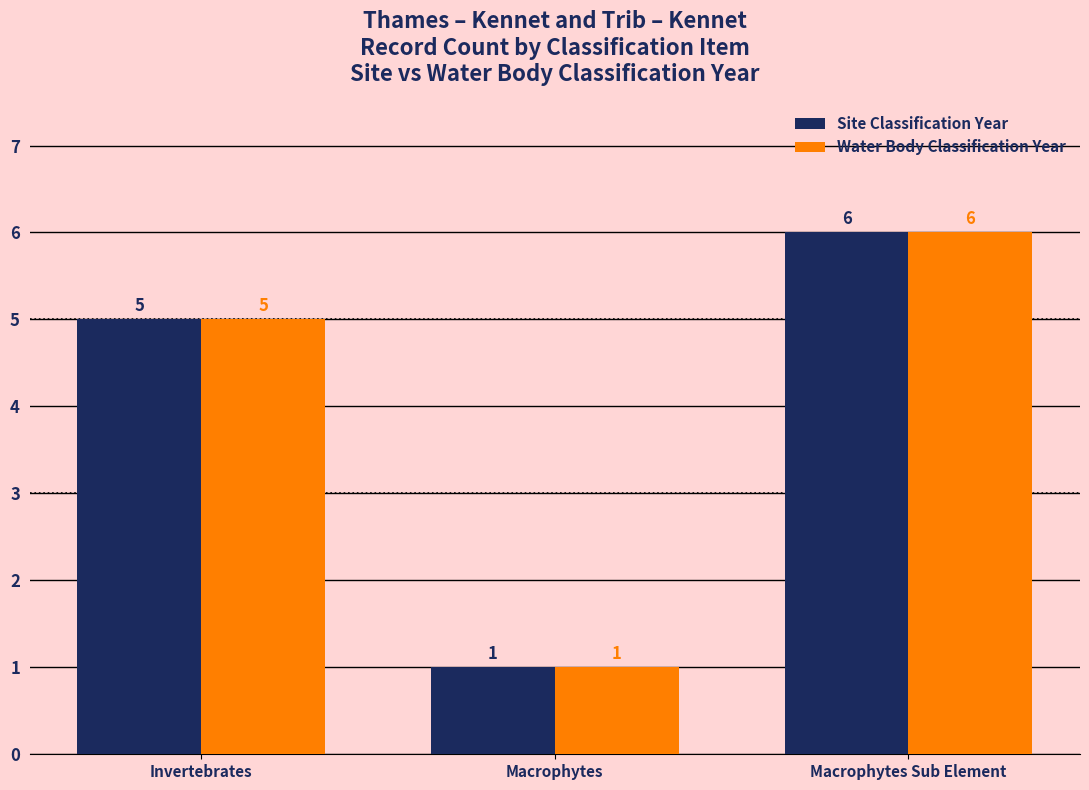

How many series are shown in this chart?

2